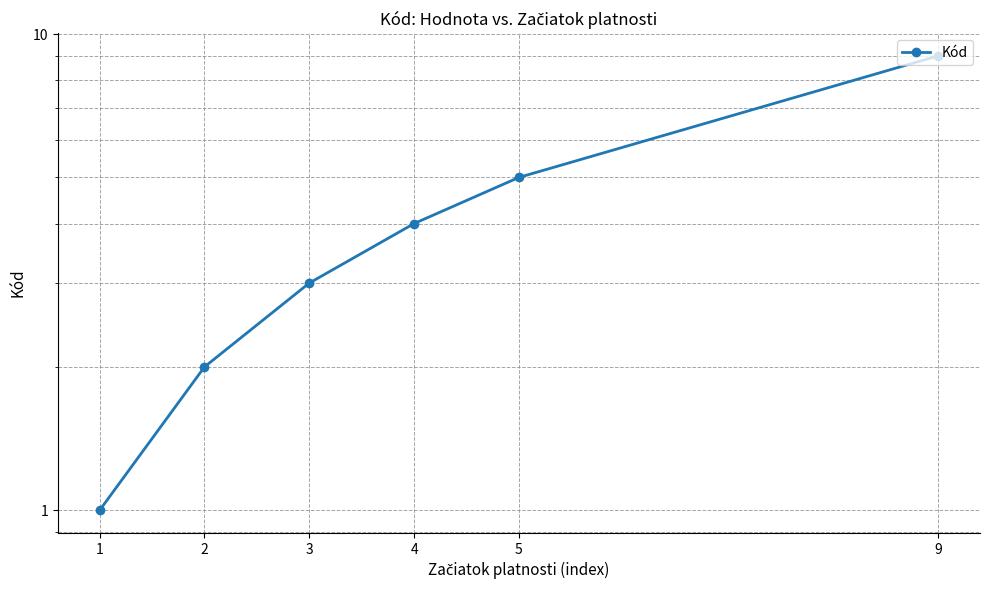

Where does the data first go above 4?

5